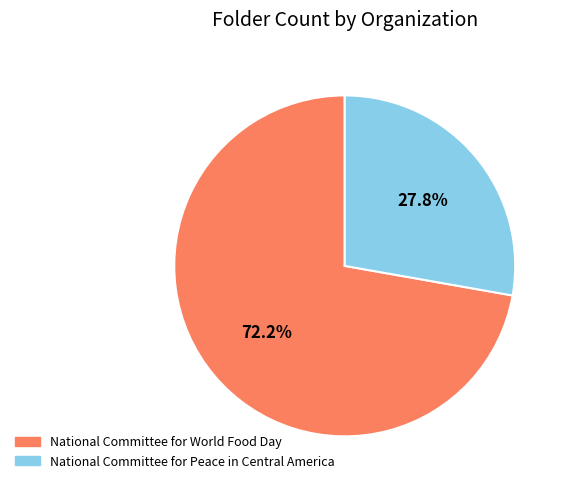

What percentage is the National Committee for Peace in Central America slice, to the nearest percent?

28%